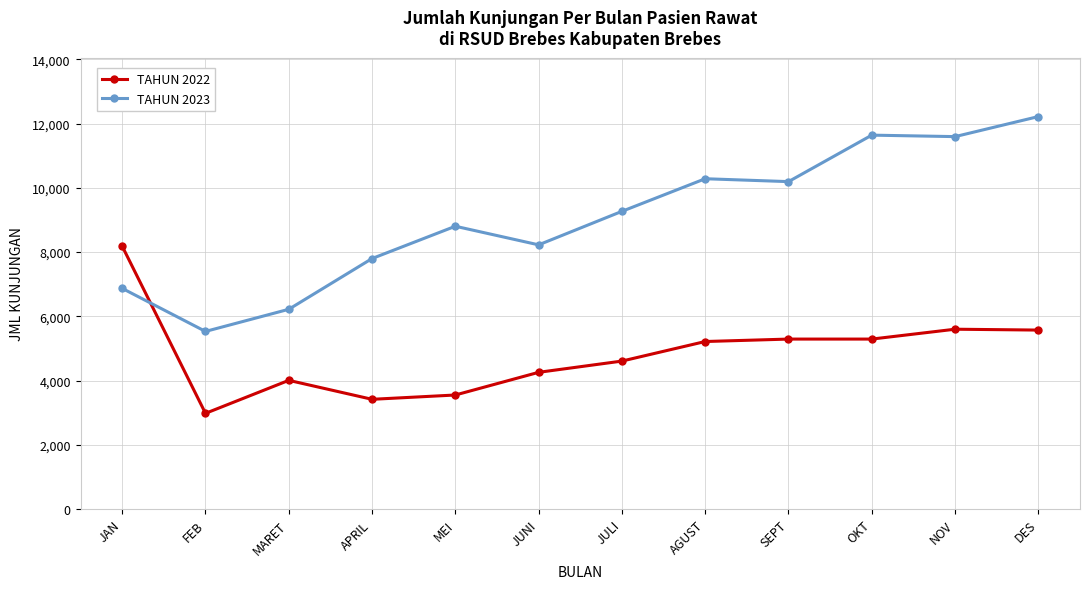

What is the label of the 9th point from the right?

APRIL